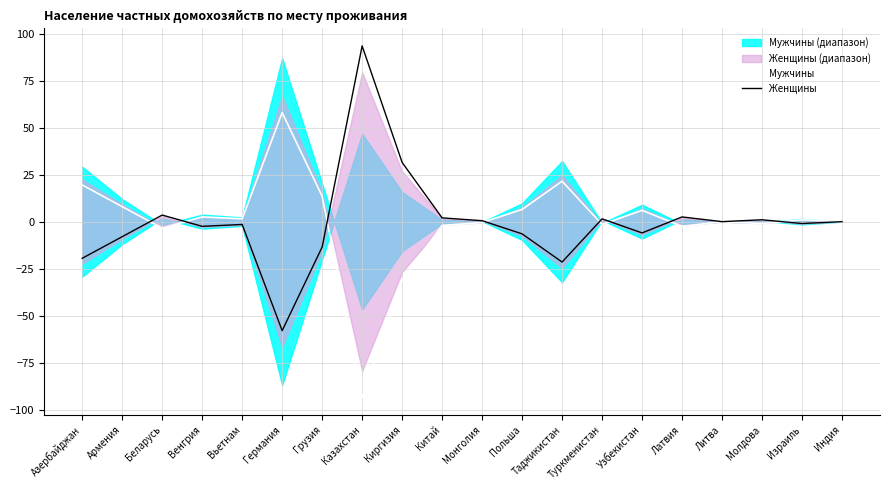

What is the label of the 11th point from the right?

Китай